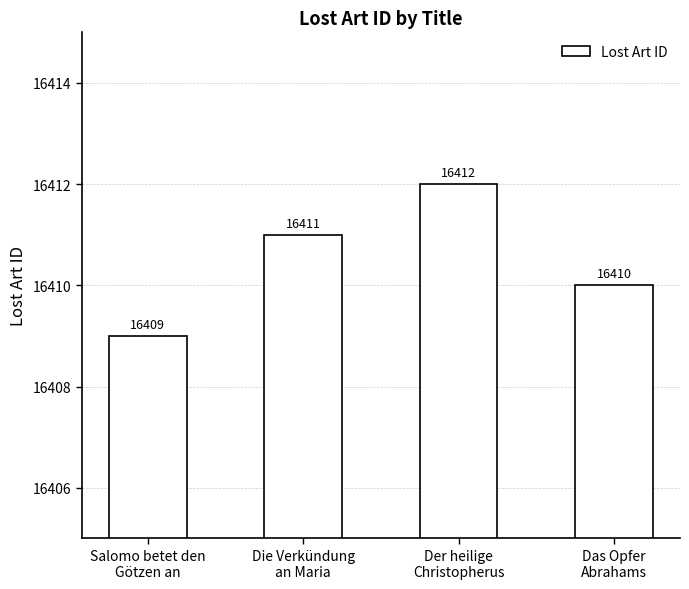

What is the change in value from Die Verkündung
an Maria to Das Opfer
Abrahams?

-1